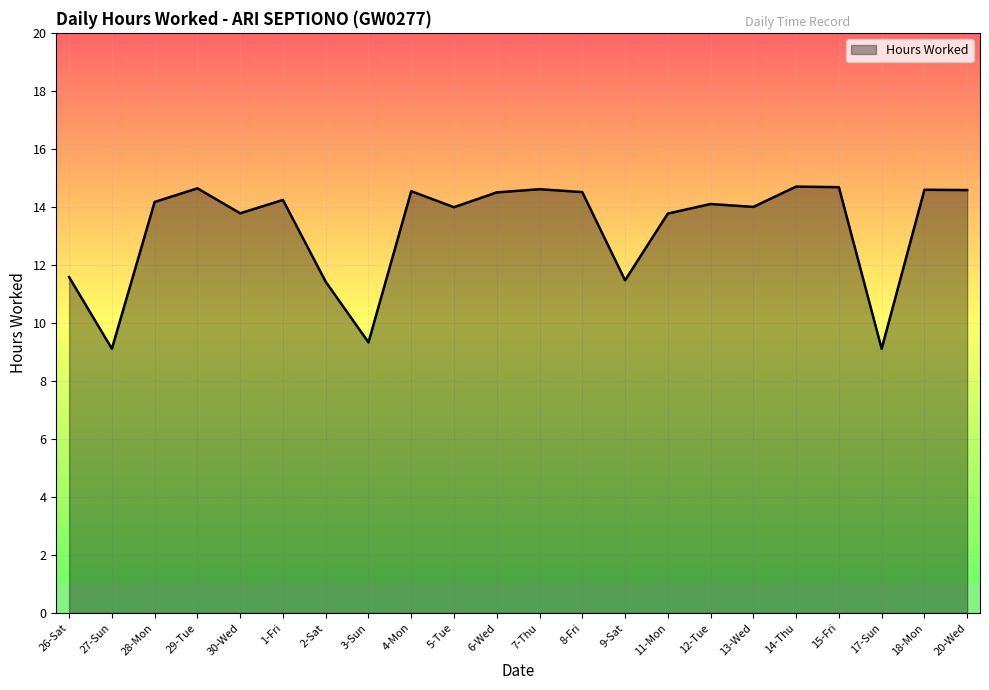

What is the maximum value shown in the chart?

14.7